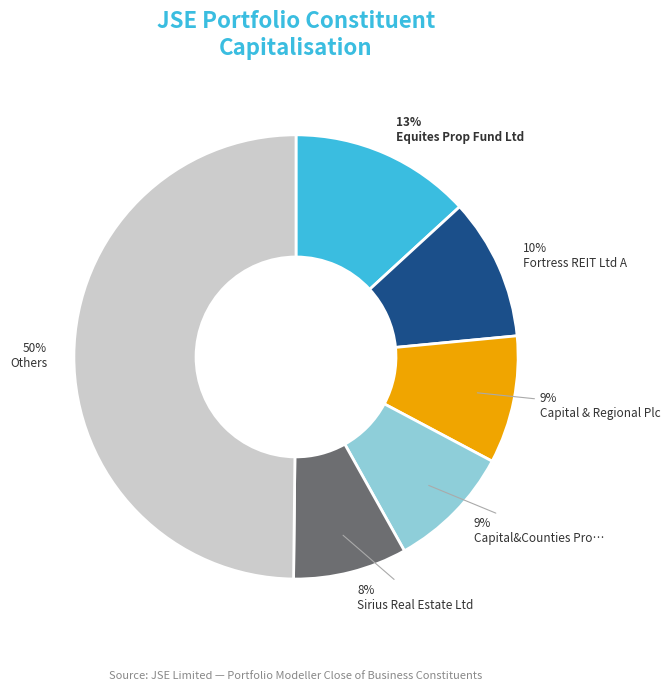

To the nearest percent, what is the difference between the largest and smallest slice percentages?

42%